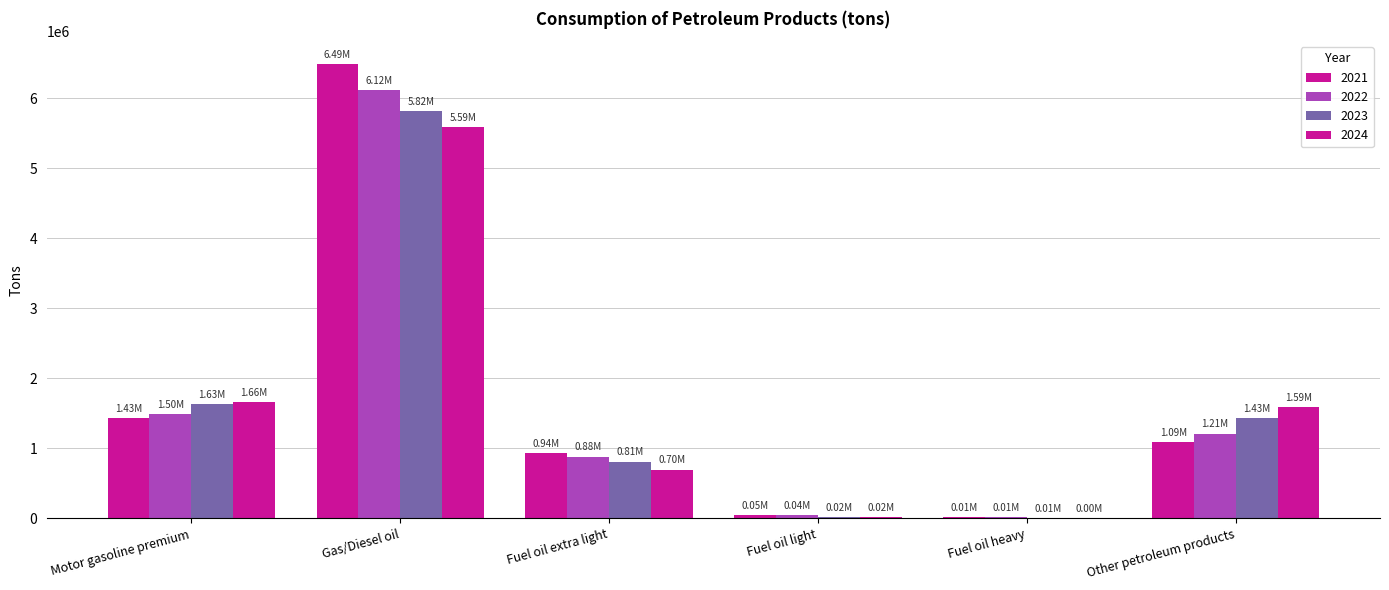

Does the chart contain stacked bars?

No